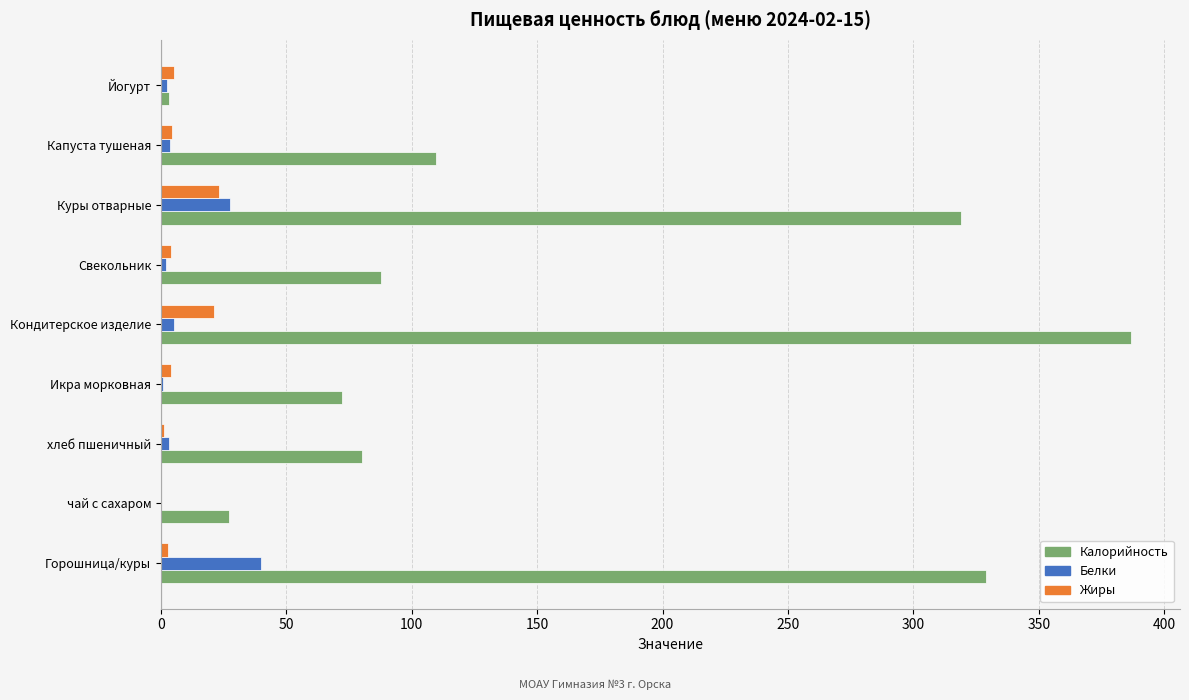

The Калорийность series shows 387.0 at Кондитерское изделие. True or false?

True